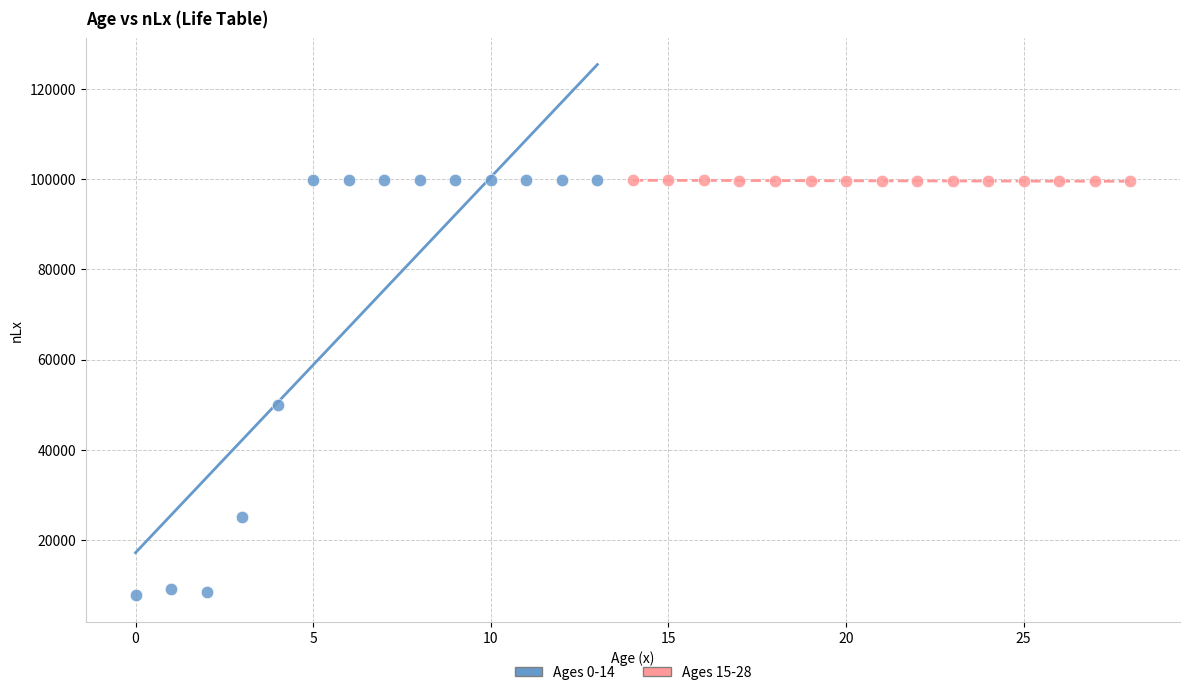

Which series has the largest Y range (max minus min)?

Ages 0-14